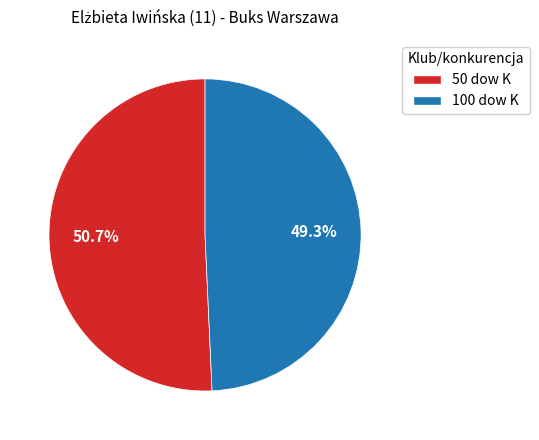

Is it true that 50 dow K is 51% of the pie?

True